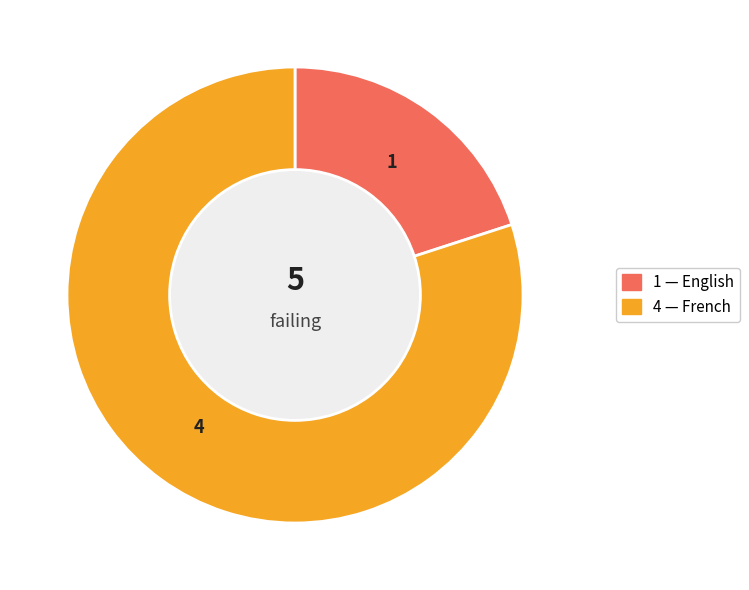

Is there a majority slice in this chart?

Yes